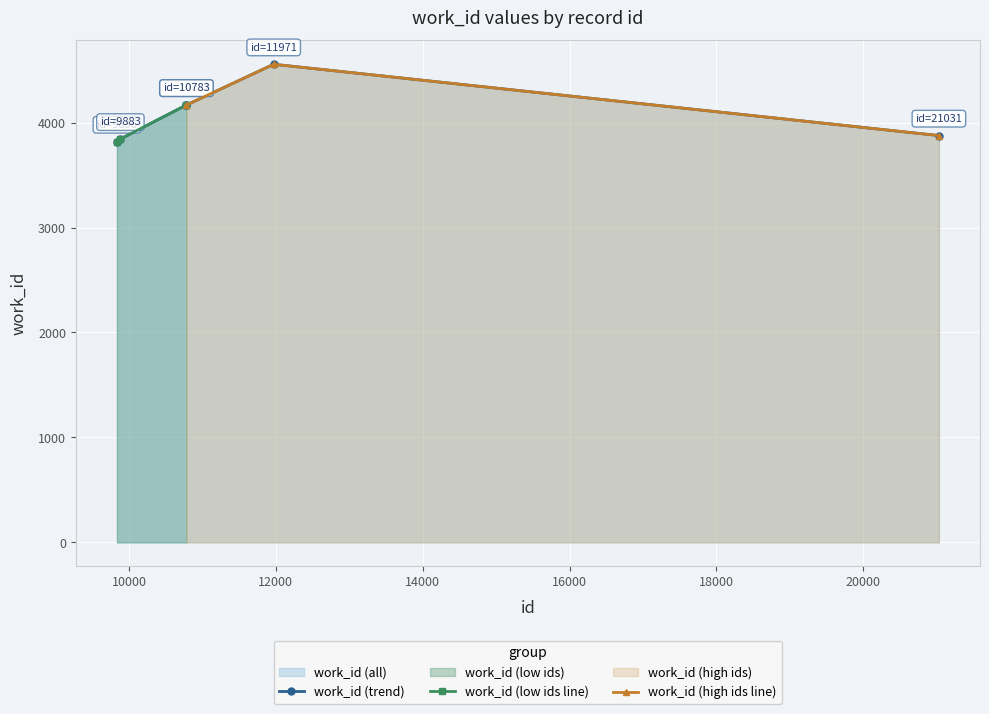

What is the maximum value for work_id (trend)?

4555